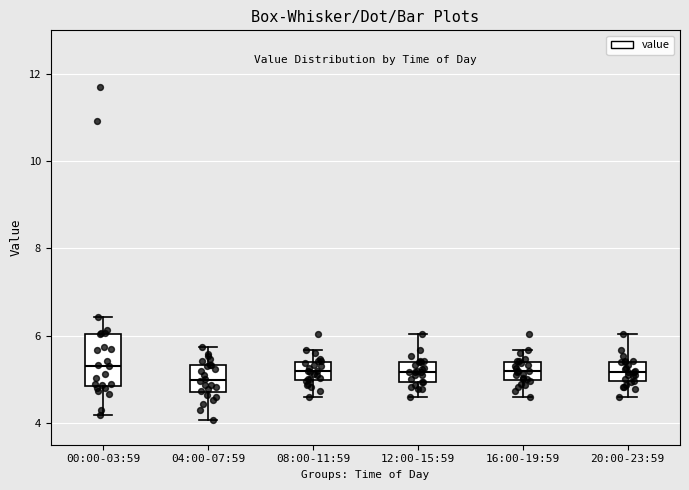

Comparing the boxes themselves (not the whiskers), which one is the tallest?

00:00-03:59